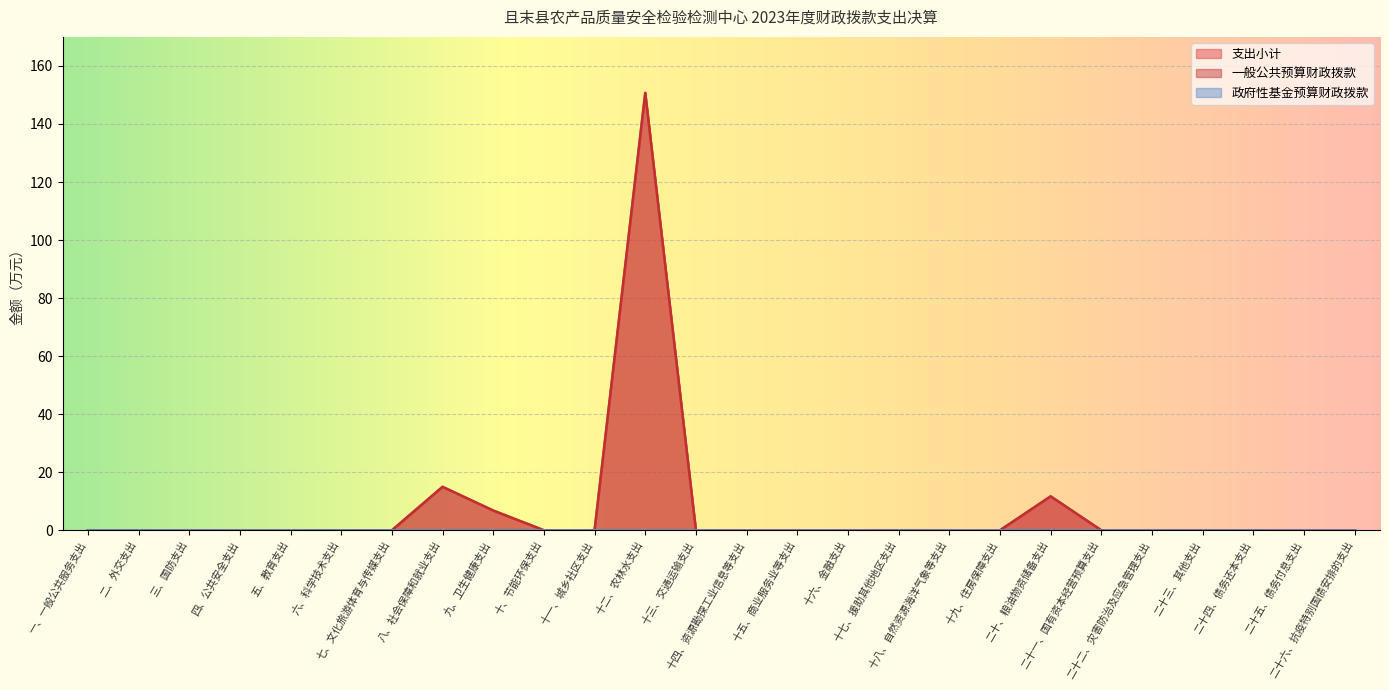

Which label corresponds to the largest value in the chart?

十二、农林水支出